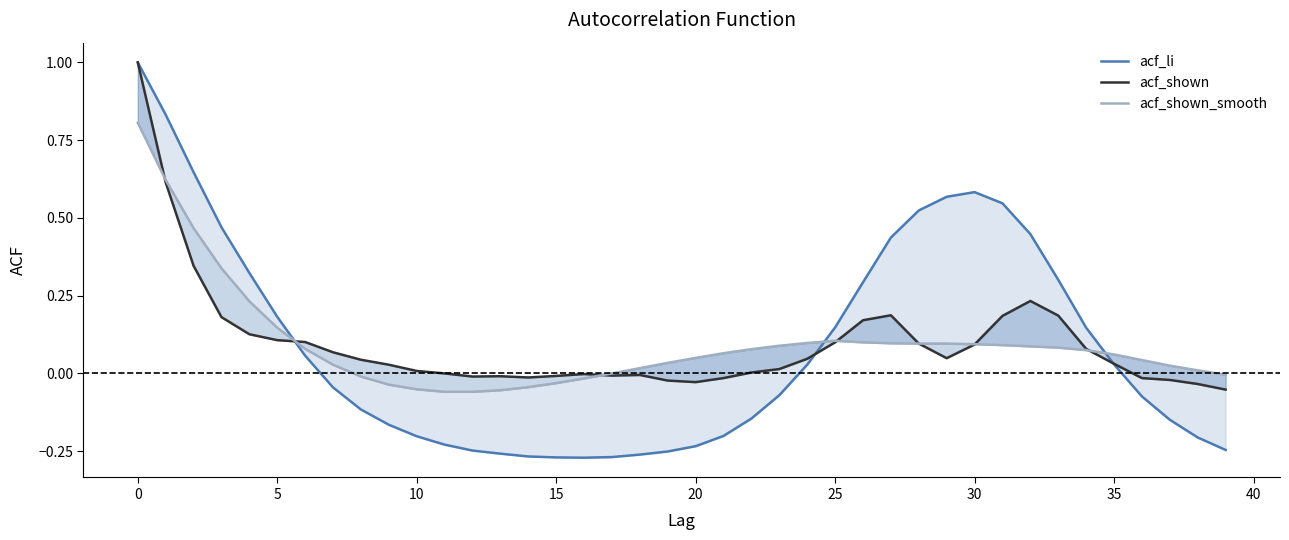

The value of acf_shown_smooth at 5 is 0.1. True or false?

False